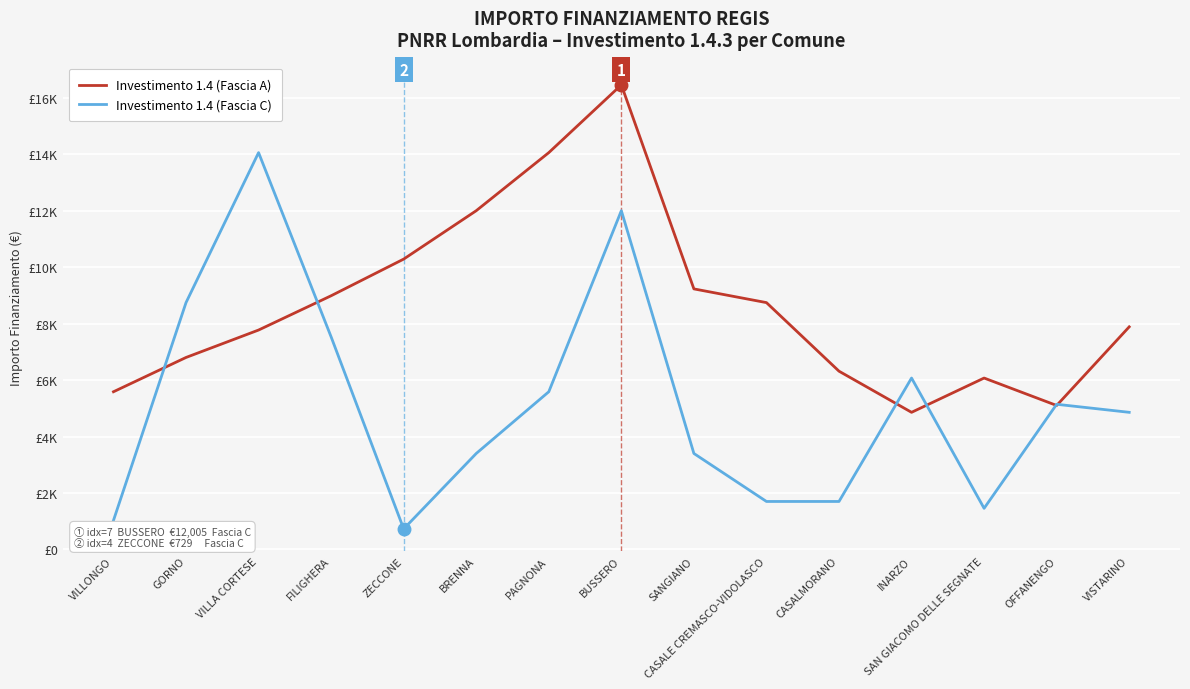

Which series changed the most between BRENNA and VISTARINO?

Investimento 1.4 (Fascia A)